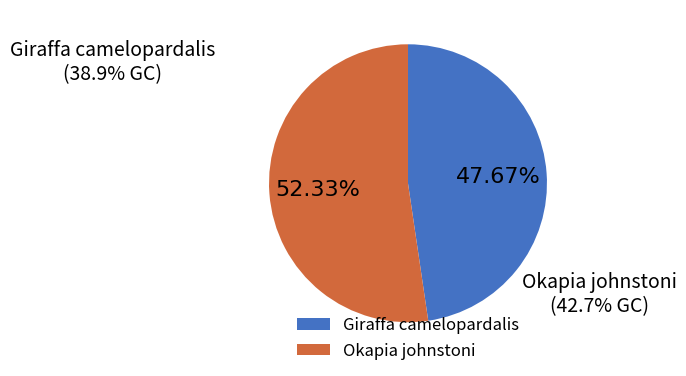

What is the ratio of the value at Okapia johnstoni to the value at Giraffa camelopardalis?

1.1